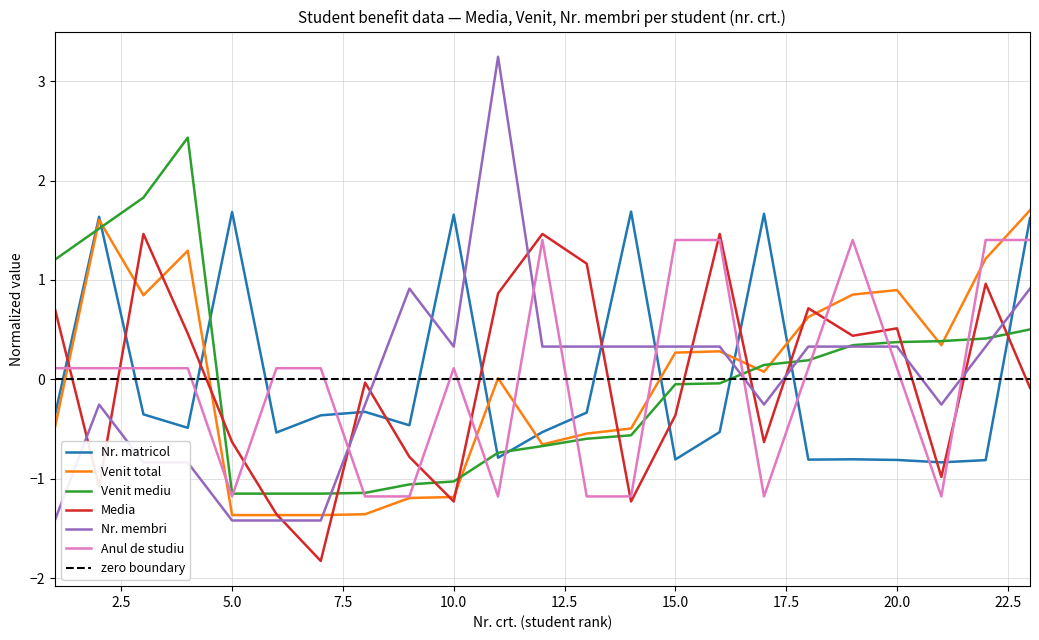

At 6, list the series in order from smallest to largest.

Nr. membri, Venit total, Media, Venit mediu, Nr. matricol, Anul de studiu